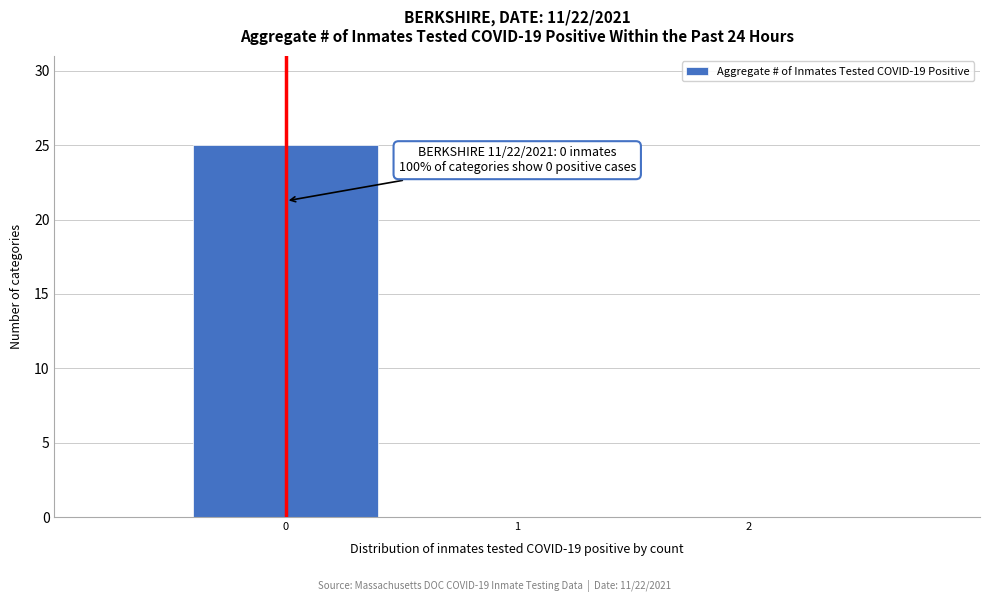

Over which range of the x-axis is the bar tallest?

-0.5 to 0.5